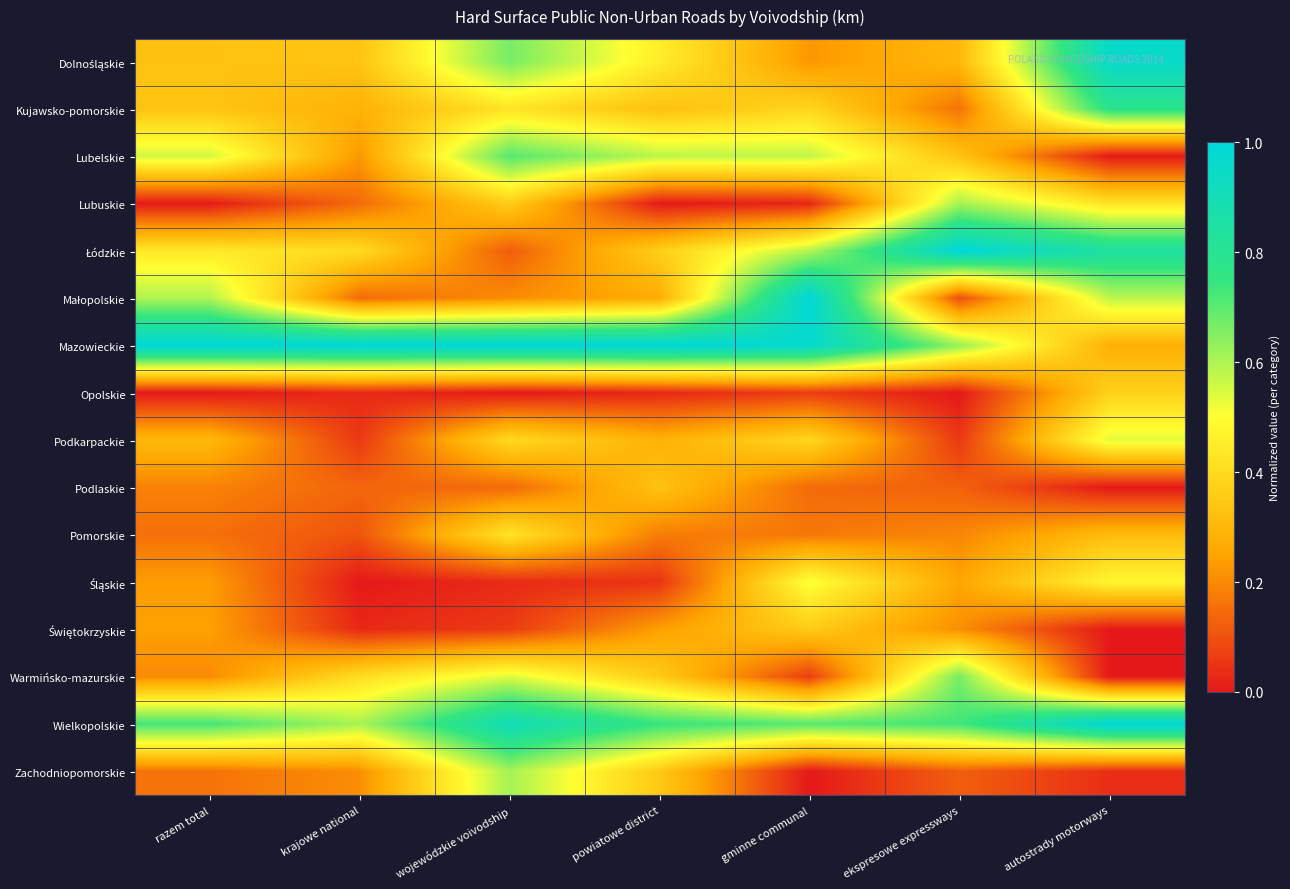

Rank the series by their maximum value, from highest to lowest.

Łódzkie, Małopolskie, Mazowieckie, Wielkopolskie, Dolnośląskie, Kujawsko-pomorskie, Lubelskie, Warmińsko-mazurskie, Zachodniopomorskie, Lubuskie, Podkarpackie, Śląskie, Pomorskie, Opolskie, Świętokrzyskie, Podlaskie